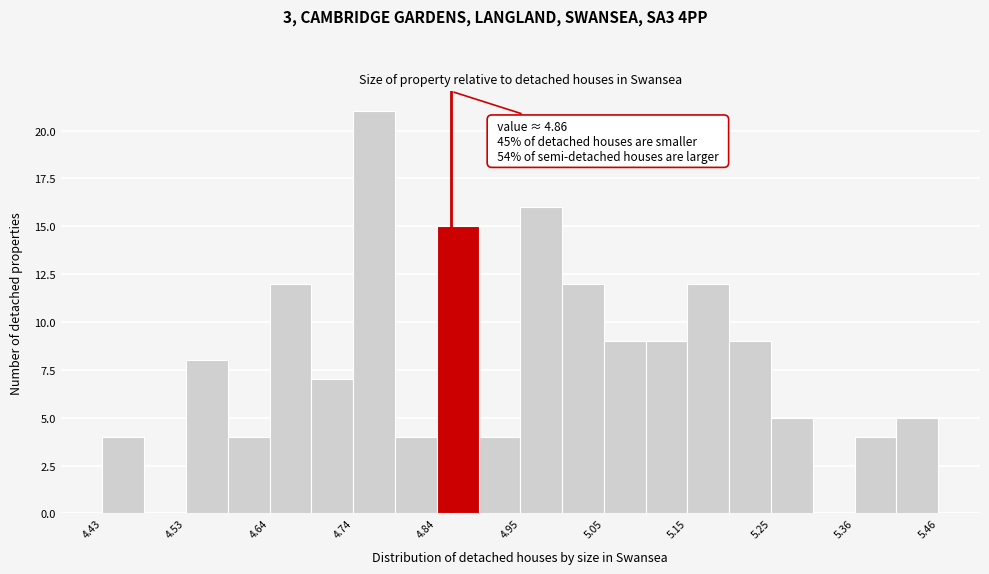

Around what value on the x-axis is the tallest bar? Give the approximate position of its centre, as read against the axis.

4.76